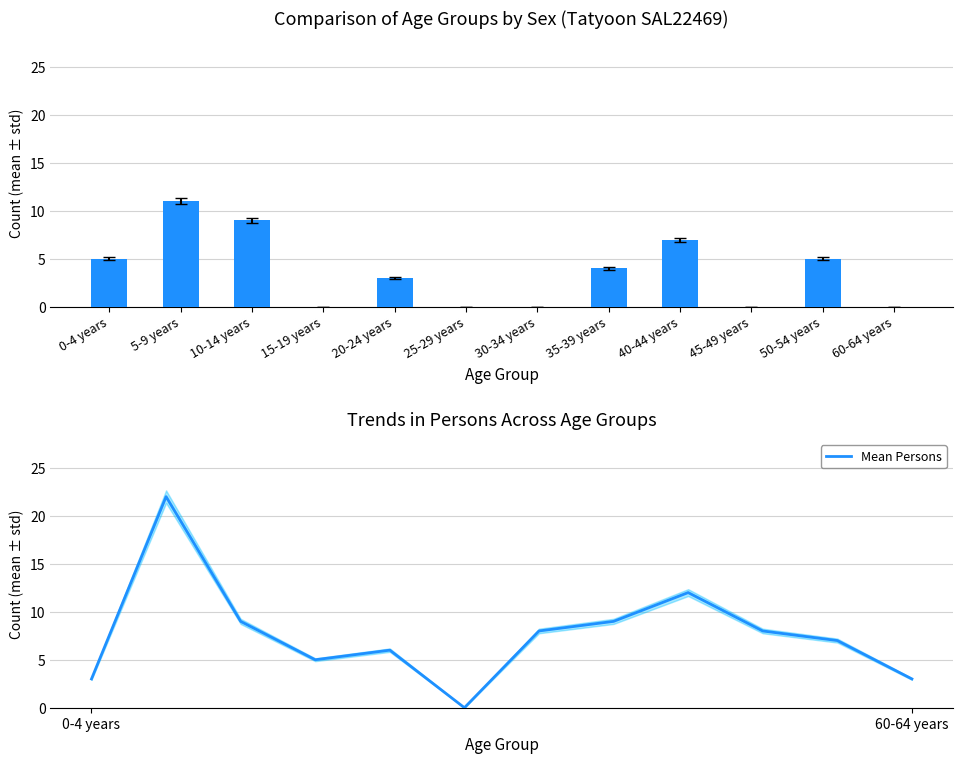

How many values in the Males series exceed 4?

5